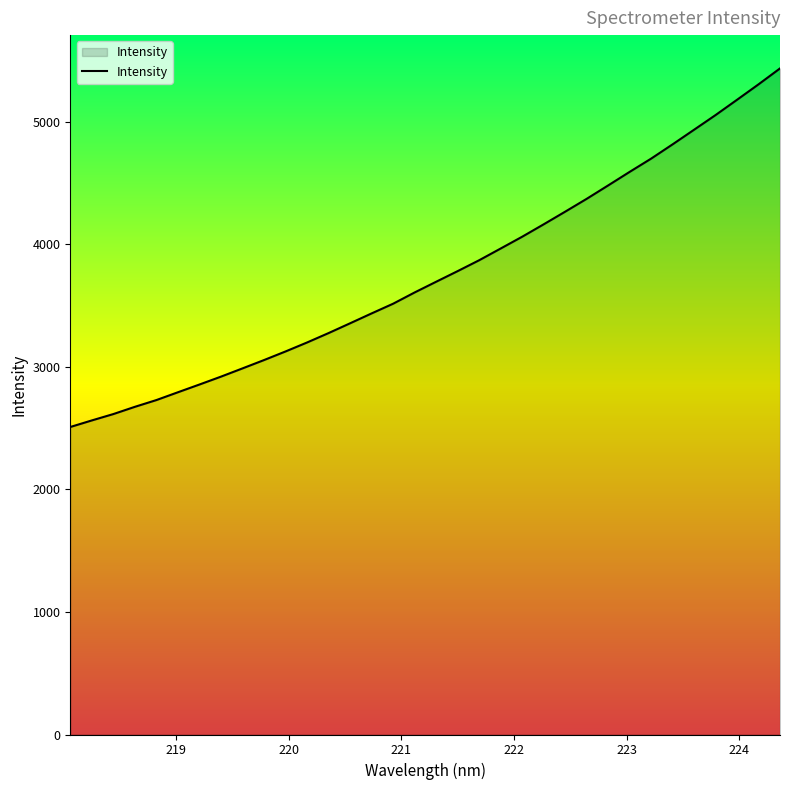

What is the difference between the maximum and minimum values?

2926.1